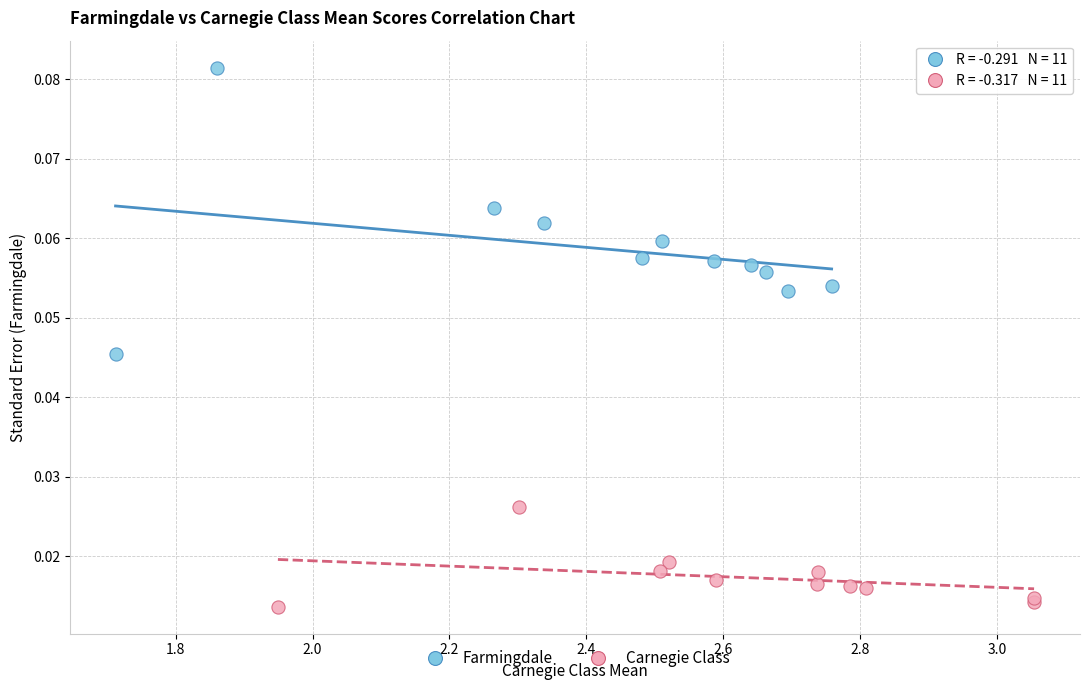

Which series contains the lowest Y value?

Carnegie Class